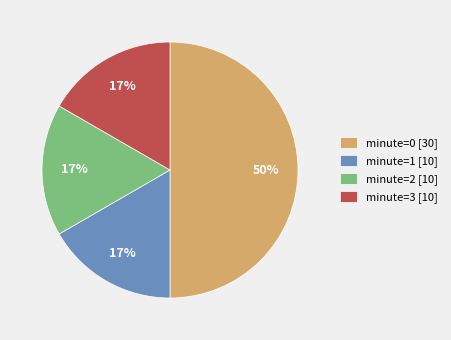

Is minute=1 [10] the majority of the pie?

No